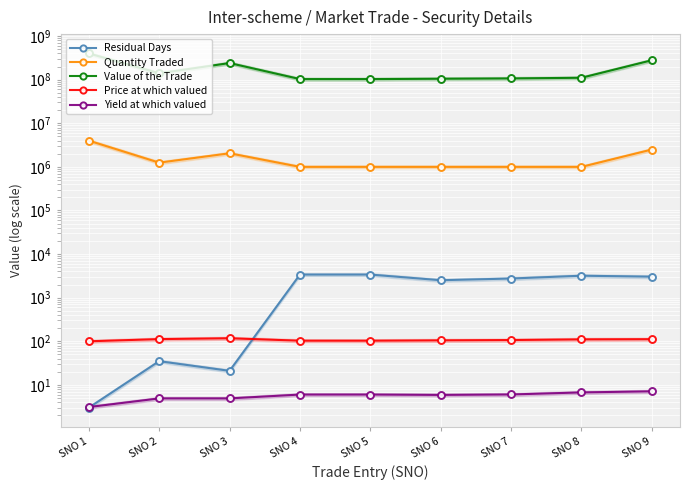

What value does the Price at which valued series have at SNO 3?

117.4